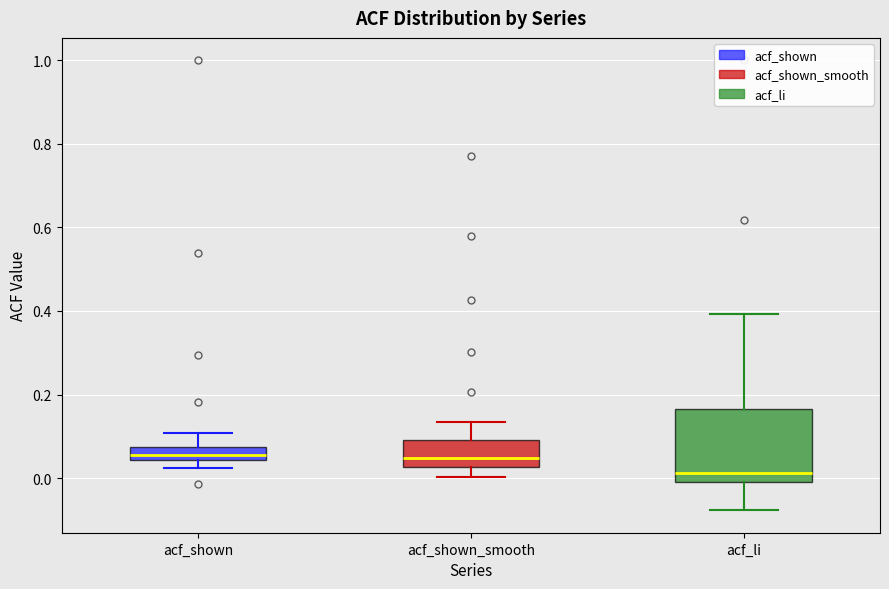

Where is the upper edge of the box for acf_shown_smooth on the y-axis? The values are not printed on the chart, so give them approximately, as read against the axis.

0.10